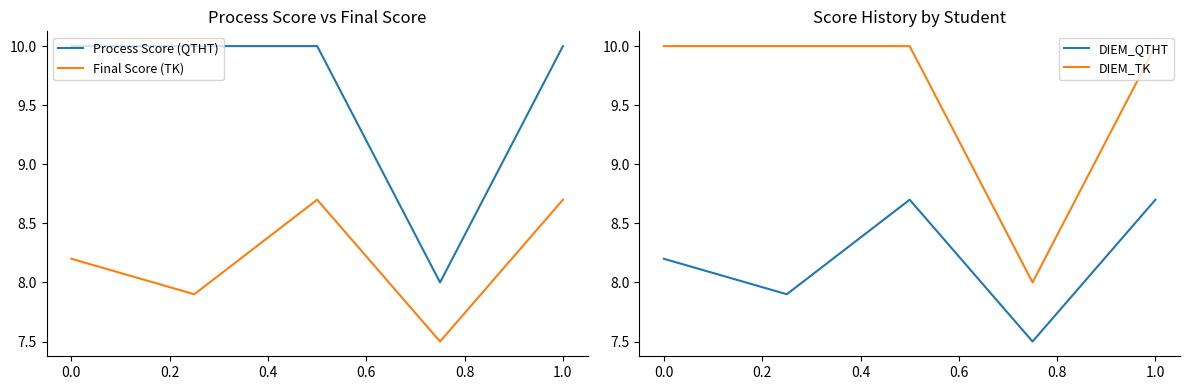

What is the minimum value for Process Score (QTHT)?

8.0